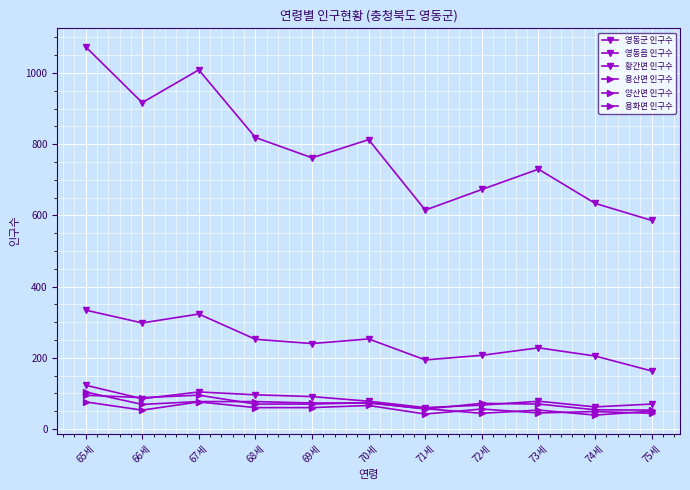

The 용화면 인구수 series shows 38 at 65세. True or false?

False